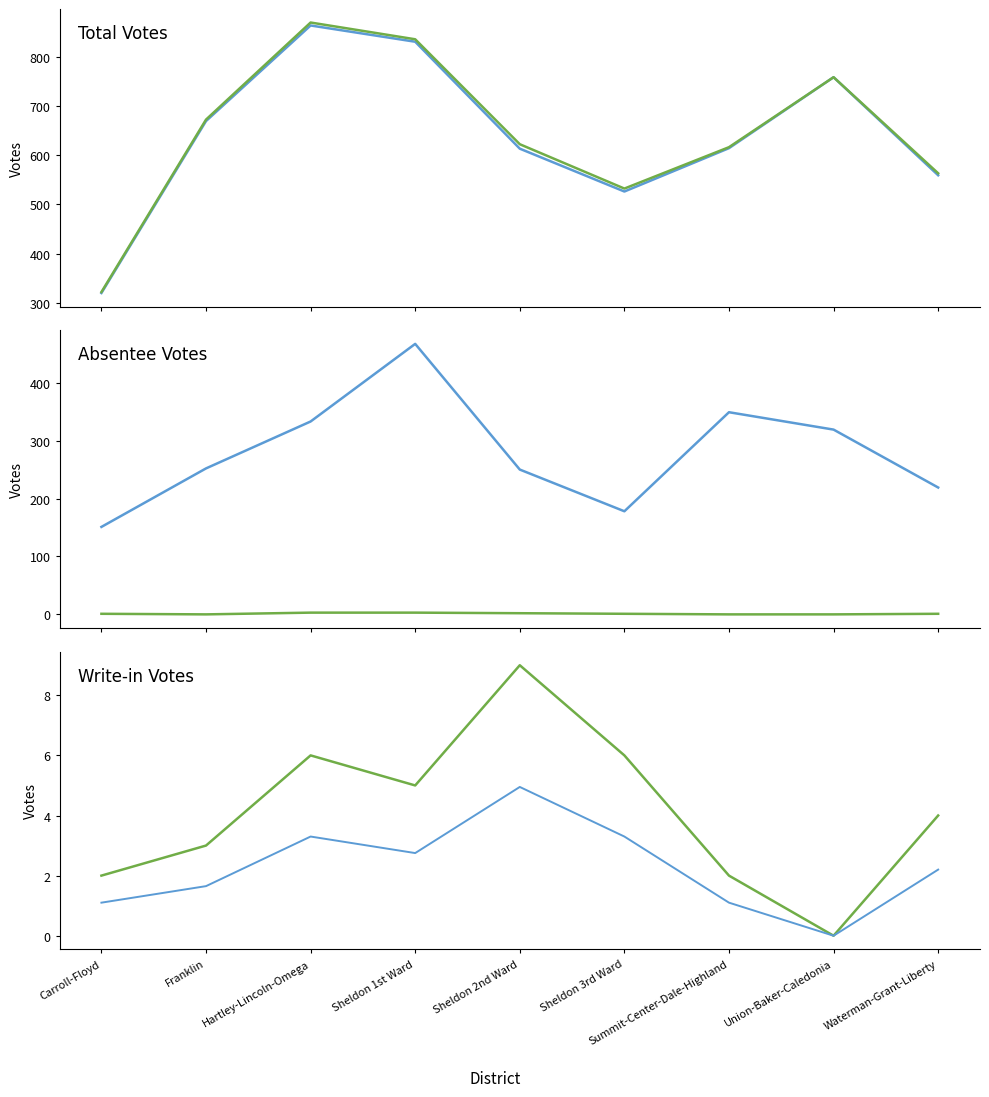

What is the total value across all series at Sheldon 3rd Ward?

1246.3